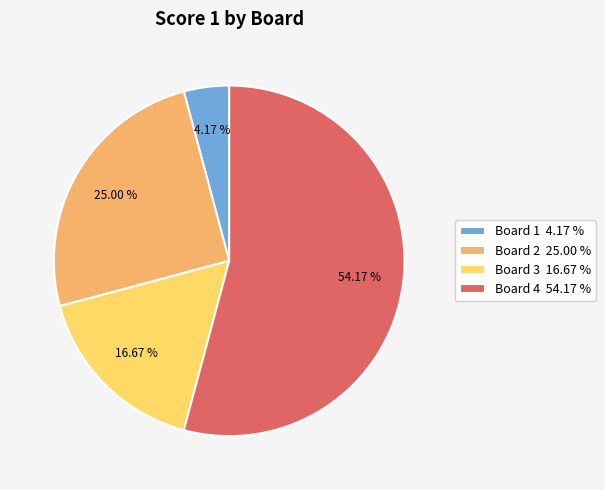

What is the total percentage of Board 2 and Board 4?

79.2%